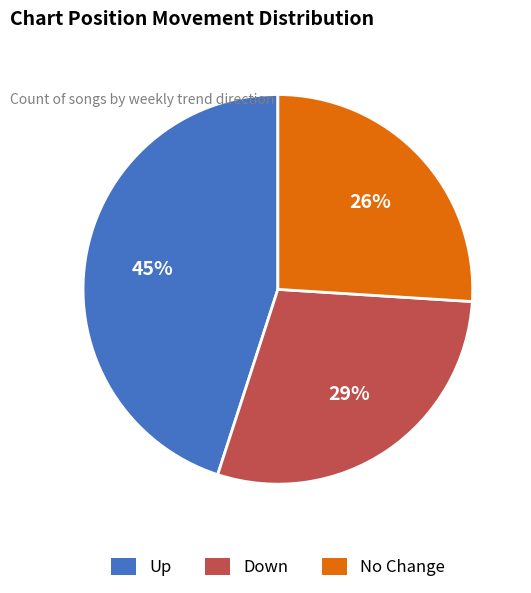

To the nearest percent, what is the difference between the largest and smallest slice percentages?

19%